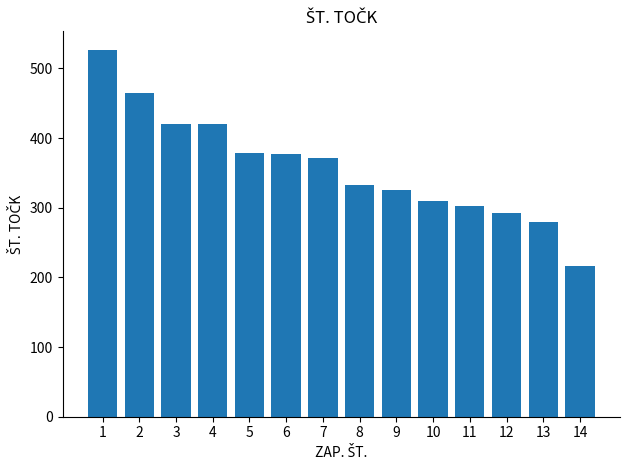

How many data points are less than 371?

7